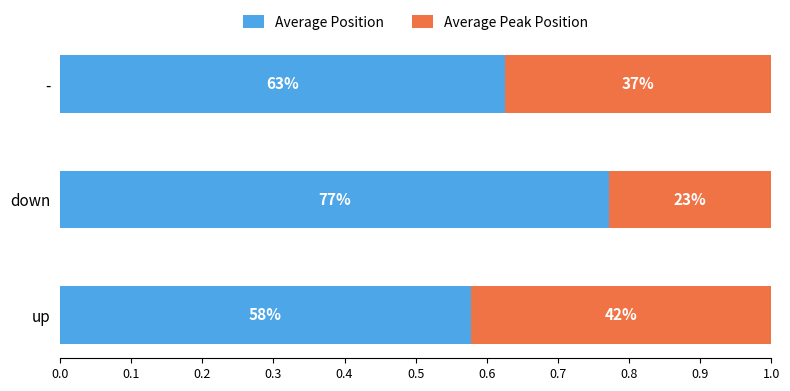

How many Average Position values are between 0 and 1?

3